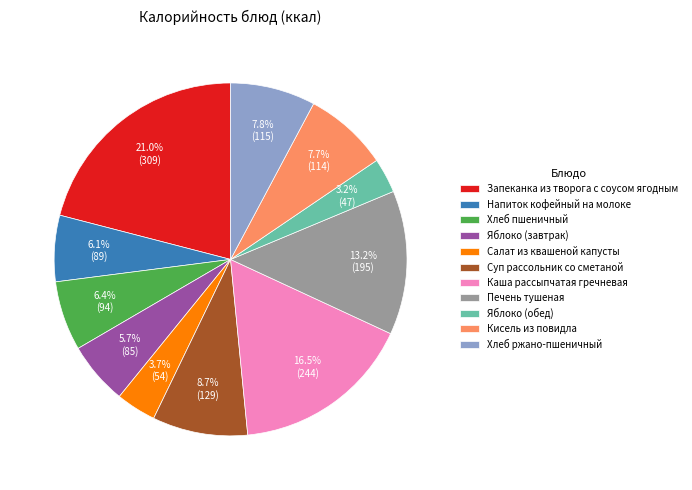

Which category has the biggest portion of the pie?

Запеканка из творога с соусом ягодным